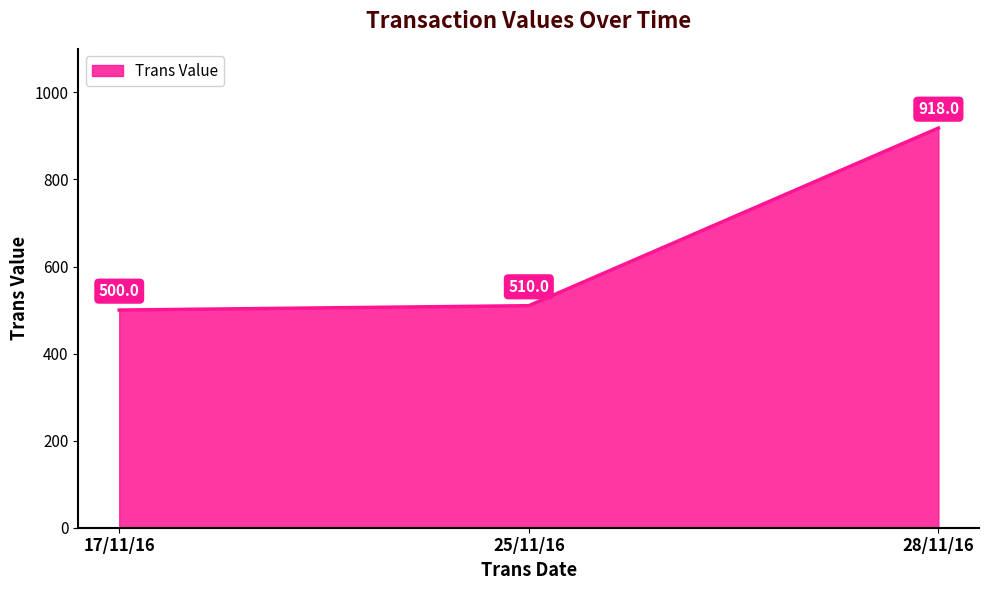

What is the ratio of the value at 17/11/16 to the value at 25/11/16?

1.0